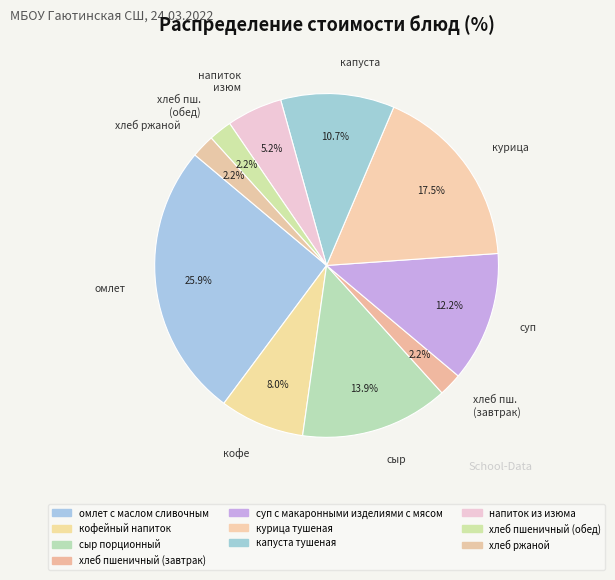

Between кофе and хлеб пш. (обед), which is larger?

кофе